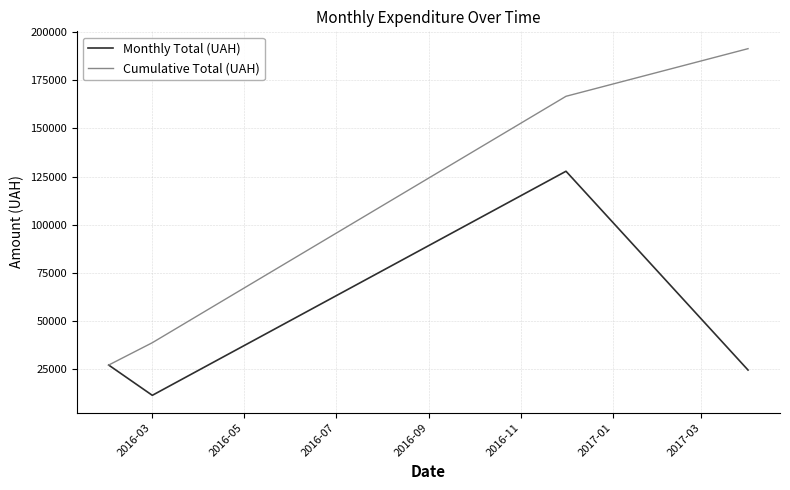

Reading right to left, list all the values displayed in this chart.

Monthly Total (UAH): 24700.0	127804.0	11586.0	27289.2
Cumulative Total (UAH): 191379.2	166679.2	38875.2	27289.2